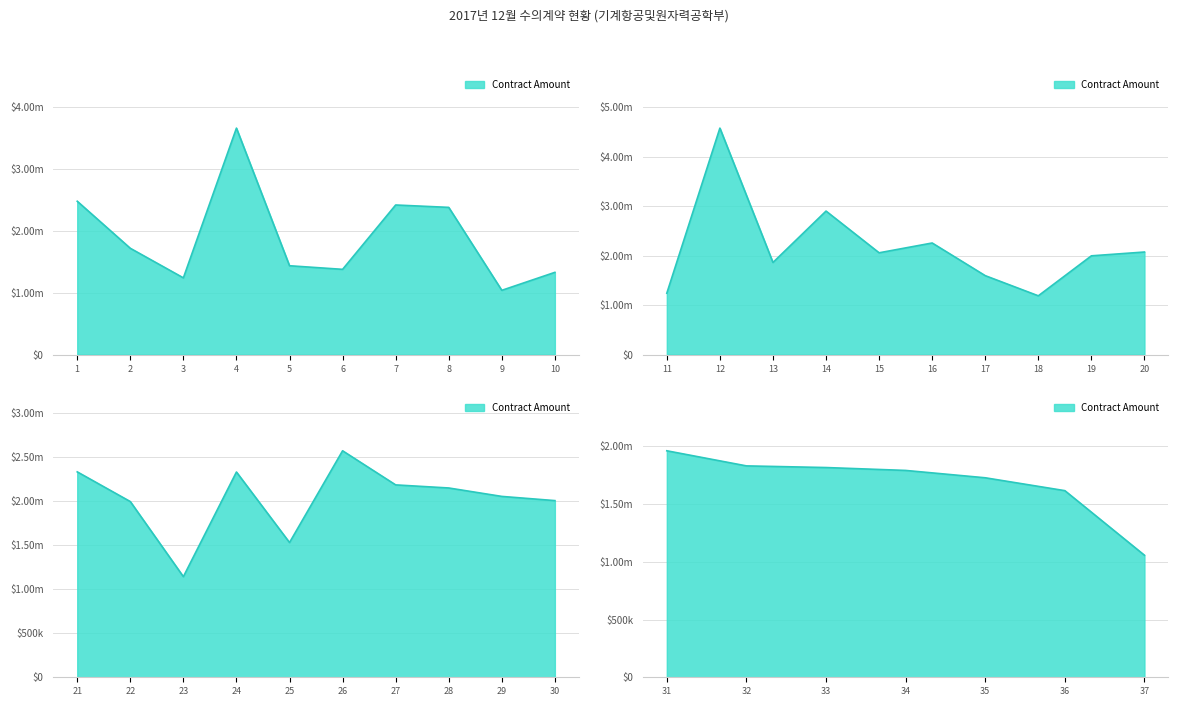

What is the change in value from 19 to 27?

+184200